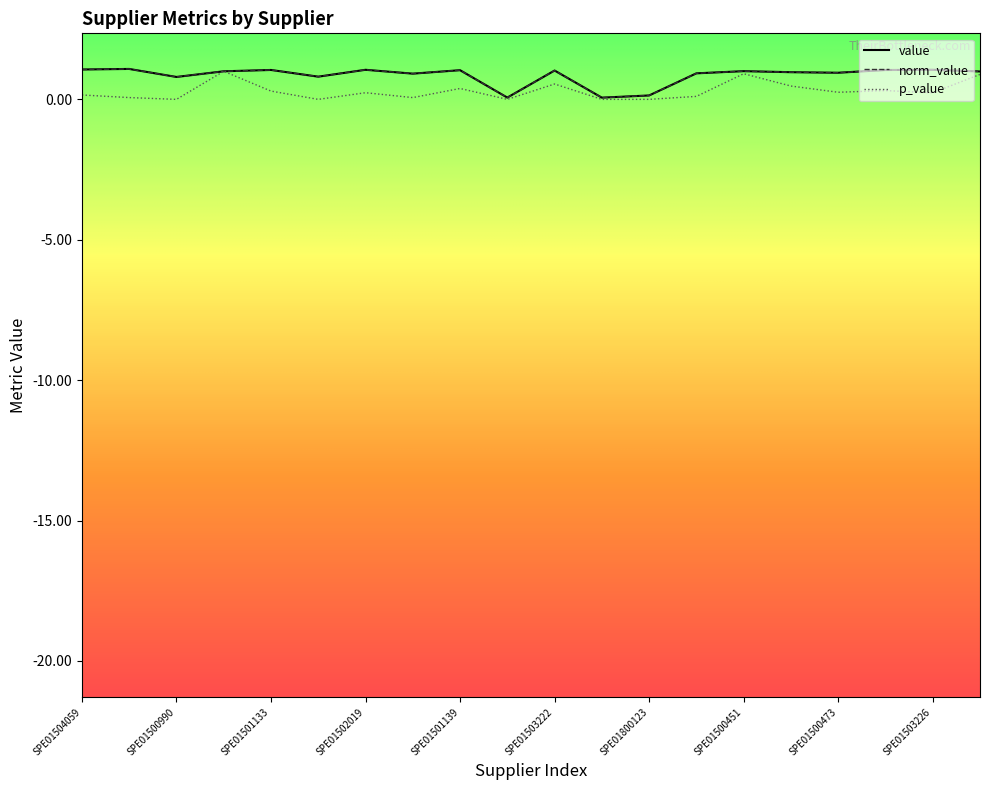

Does the chart have visible grid lines?

No